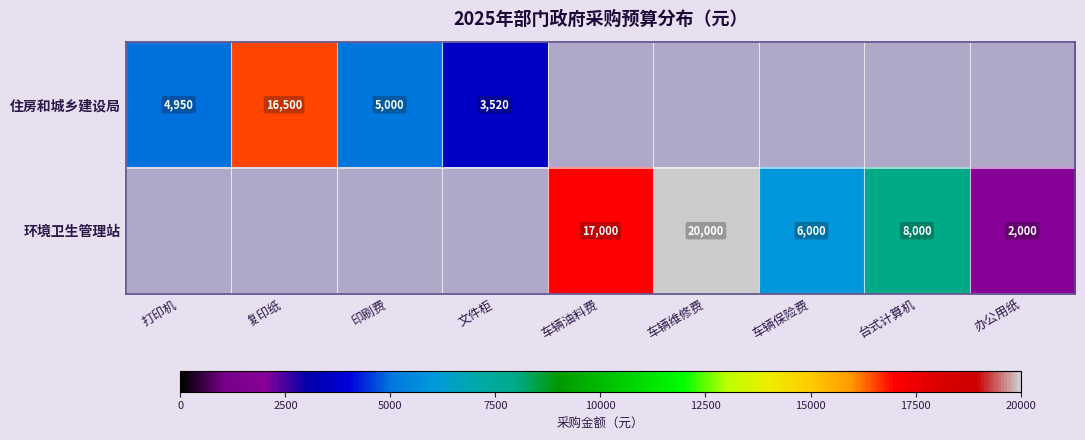

What is the spread (max minus min) of values at 车辆保险费?

6000